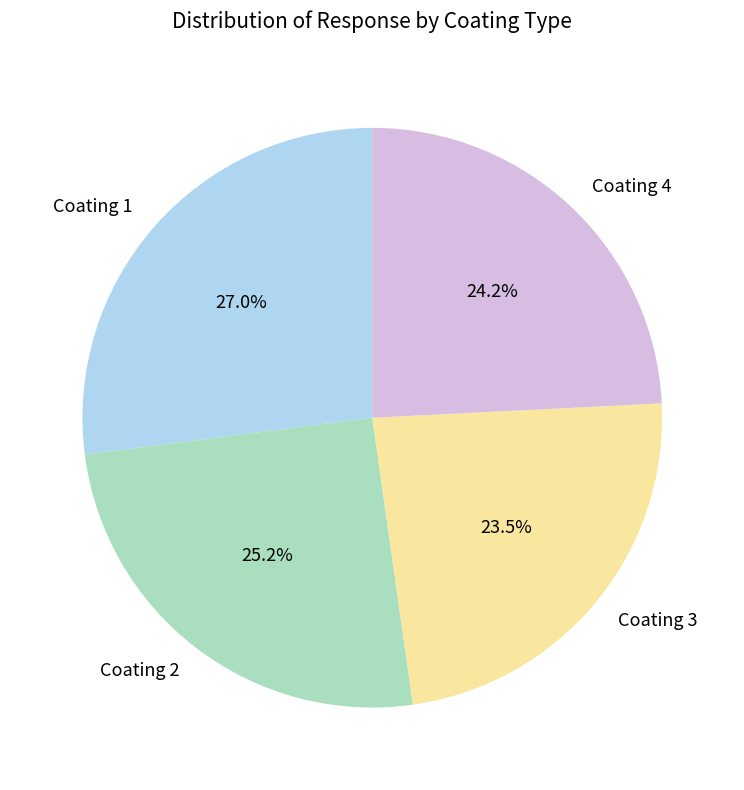

What percentage is NOT represented by Coating 3?

76.5%